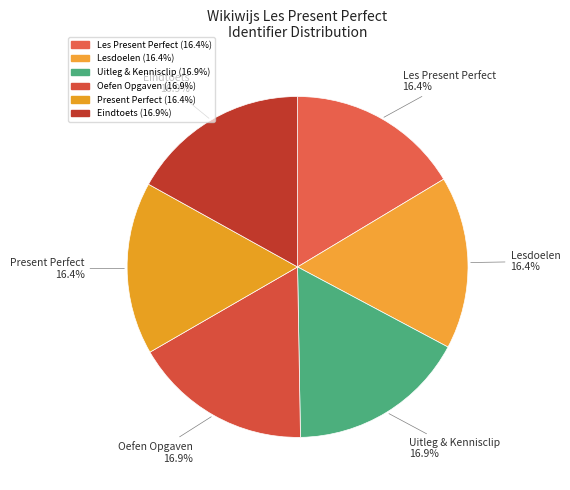

How many segments does this pie chart have?

6